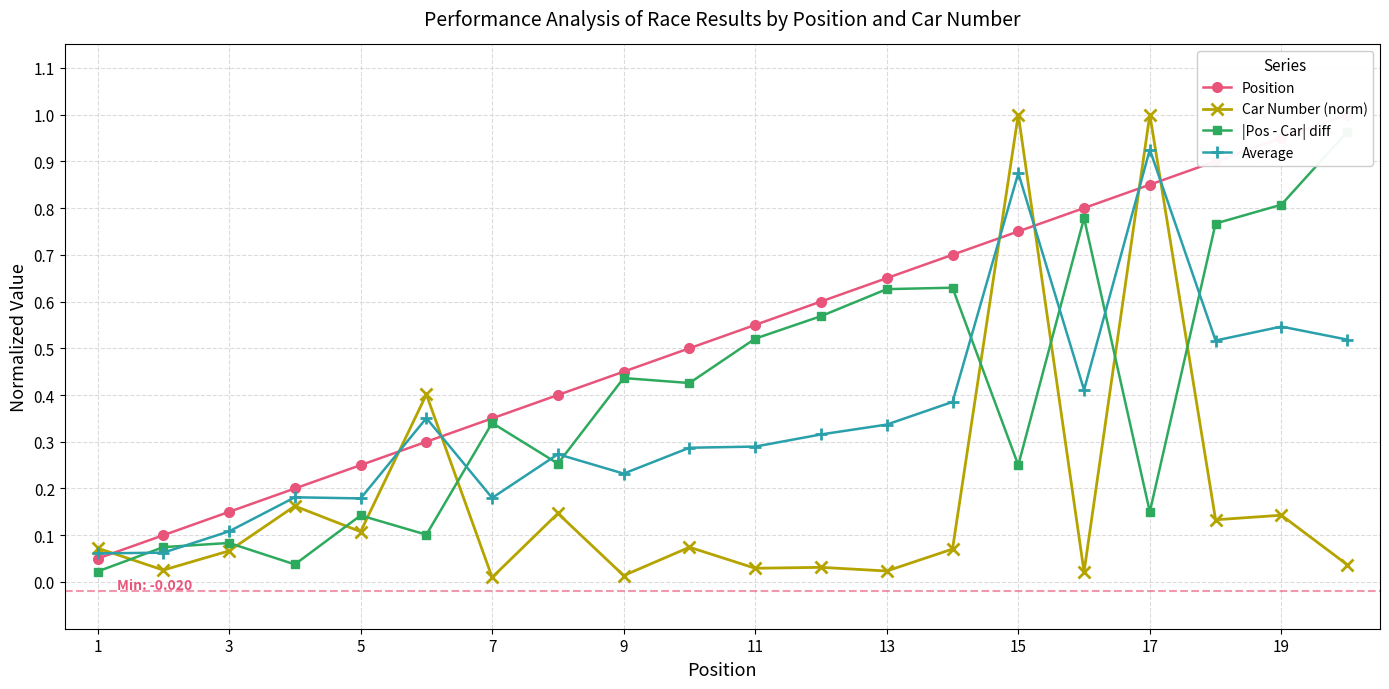

What is the sum of all Car Number (norm) values?

3.6